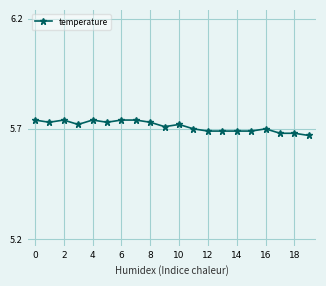

How many values are between 5 and 6?

20